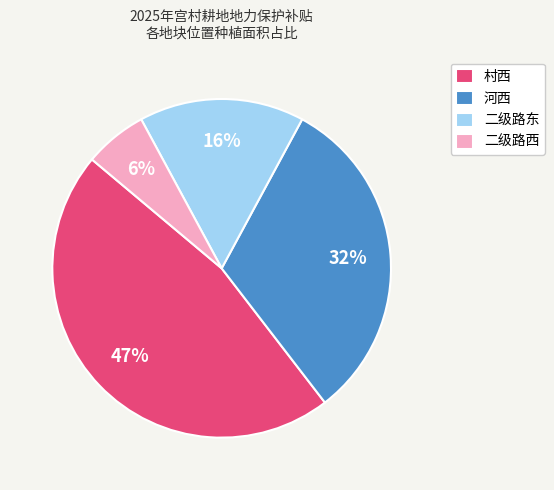

Combined, do 二级路东 and 河西 account for over 50%?

No